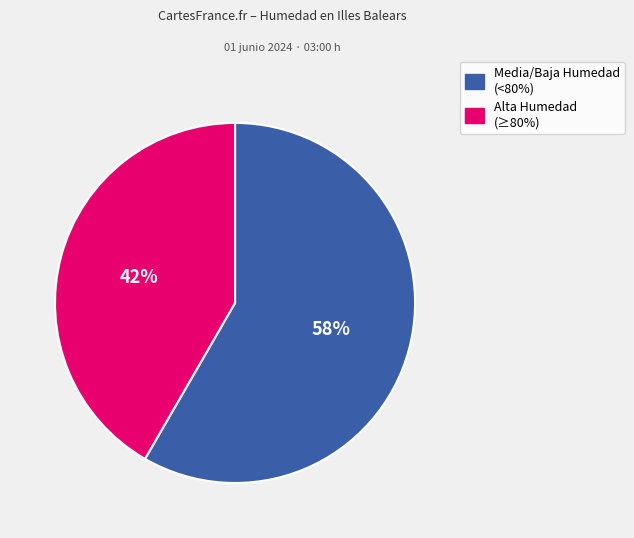

To the nearest percent, what is the average slice percentage?

50%